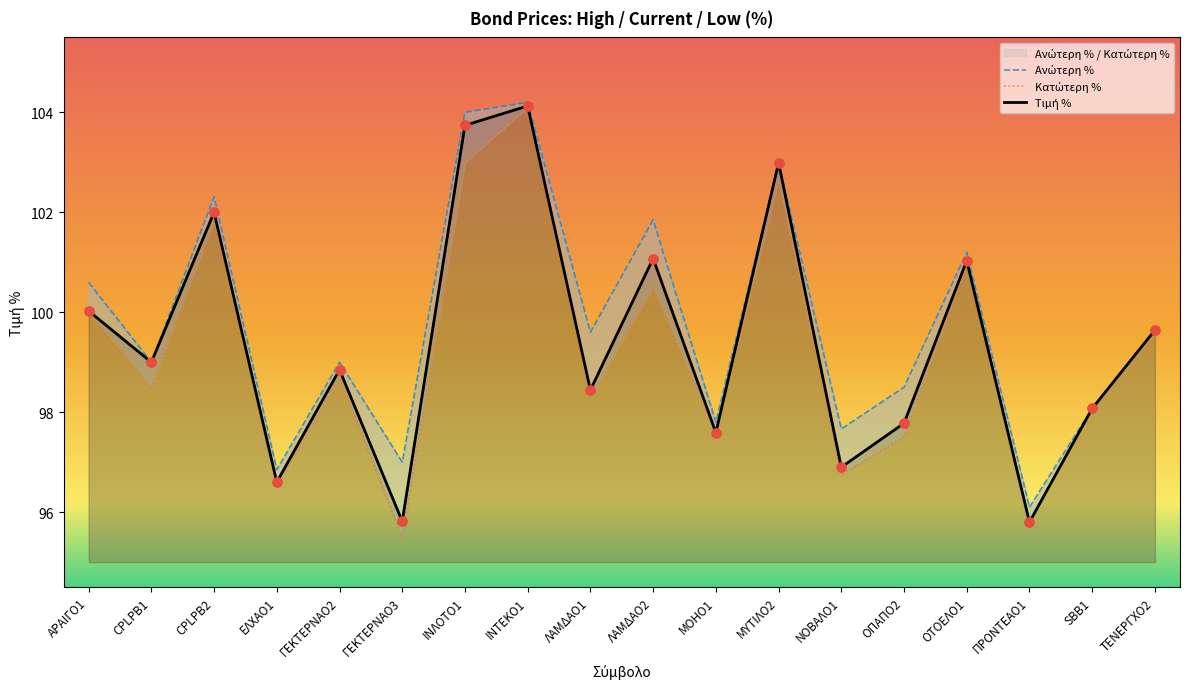

At which category is the sum across all series the highest?

ΙΝΤΕΚΟ1